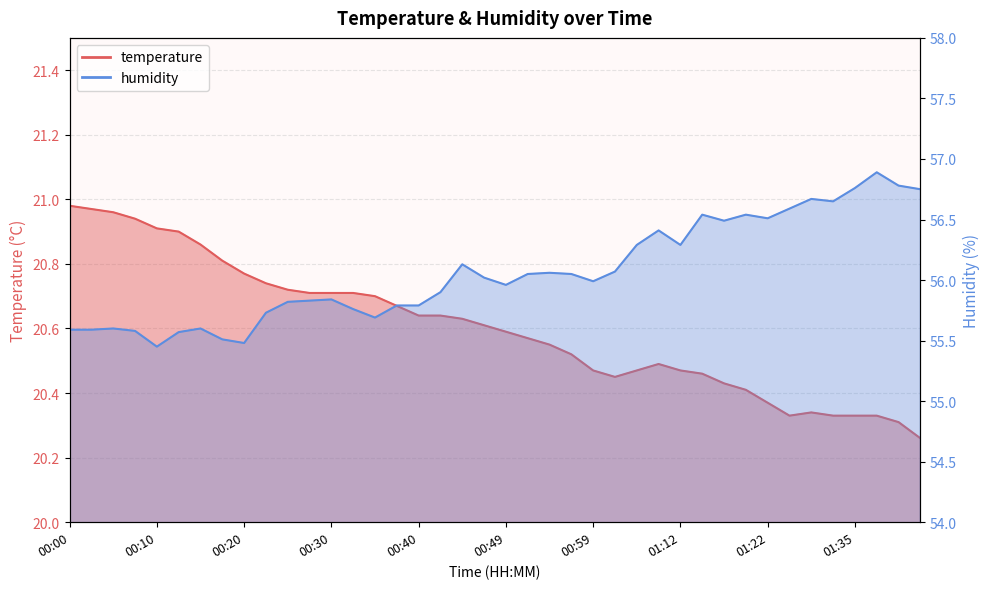

The humidity series shows 56.5 at 01:19. True or false?

True